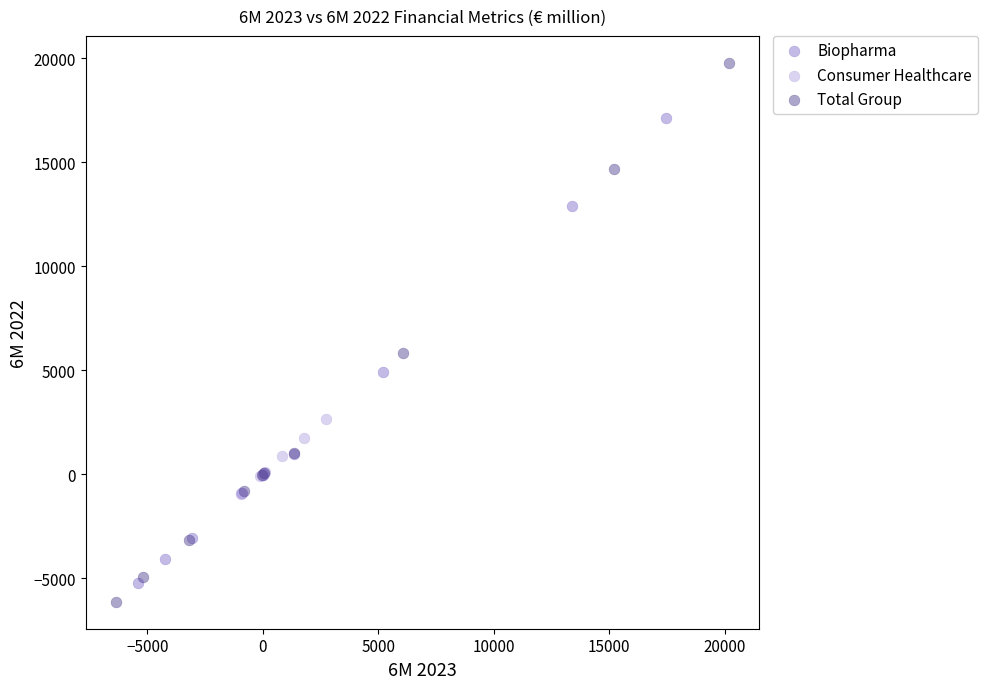

Which series has the largest Y range (max minus min)?

Total Group